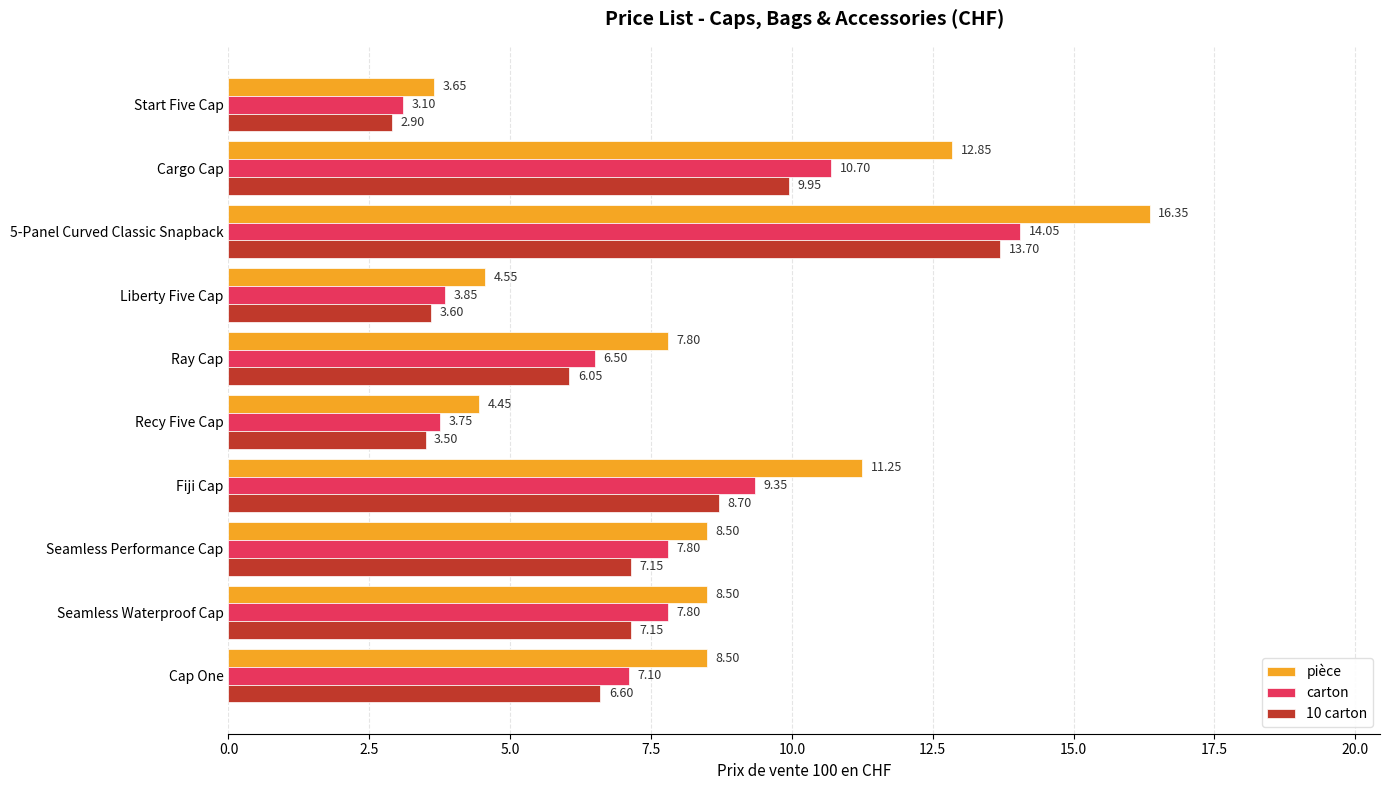

Which series has the widest spread of values?

pièce